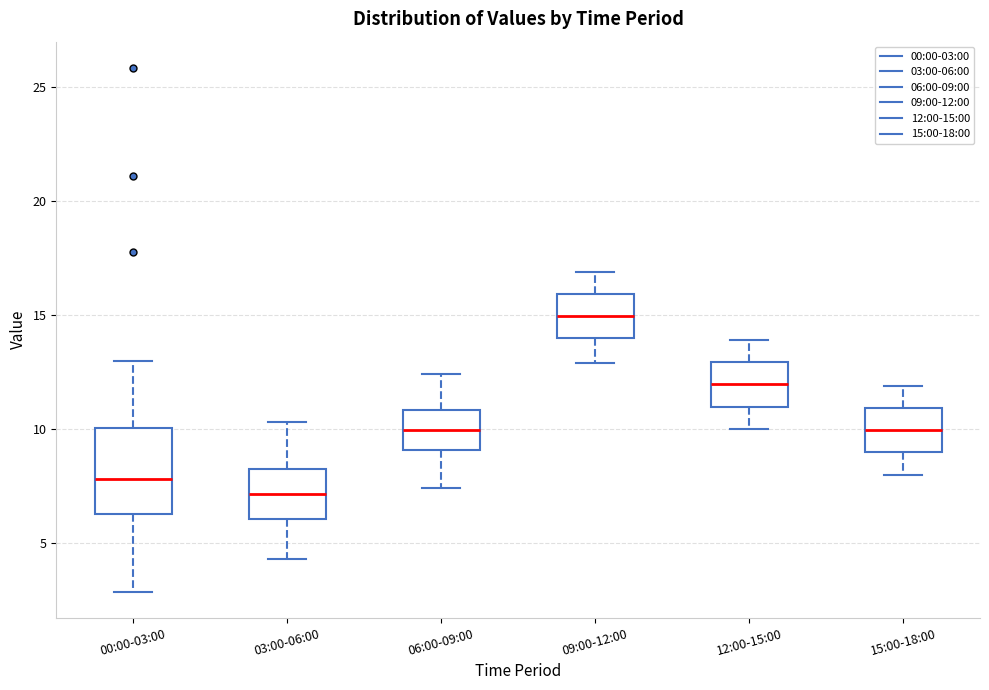

Reading left to right, transcribe this box plot: for each box, give where its median line is, the range the box spans, and where its two whiskers end, as read against the y-axis. The values are not printed on the chart, so give them approximately, as read against the axis.

00:00-03:00: median 8.0, box 6.5 to 10.0, whiskers 3.0 to 13.0
03:00-06:00: median 7.0, box 6.0 to 8.5, whiskers 4.5 to 10.5
06:00-09:00: median 10.0, box 9.0 to 11.0, whiskers 7.5 to 12.5
09:00-12:00: median 15.0, box 14.0 to 16.0, whiskers 13.0 to 17.0
12:00-15:00: median 12.0, box 11.0 to 13.0, whiskers 10.0 to 14.0
15:00-18:00: median 10.0, box 9.0 to 11.0, whiskers 8.0 to 12.0